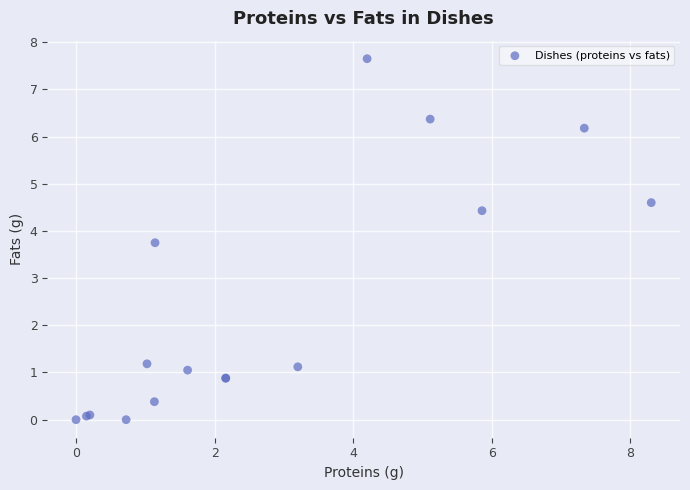

What Y value in the scatter plot is closest to 3?

3.8